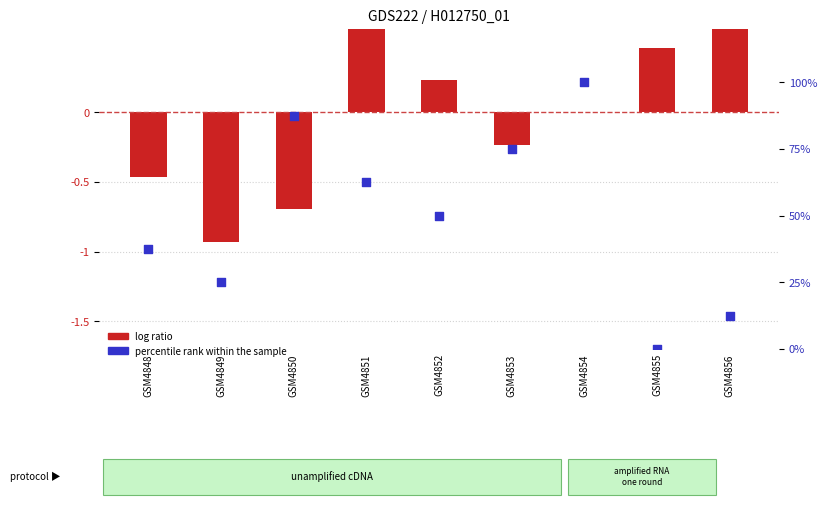

Which series has the largest total across all categories?

percentile rank within the sample